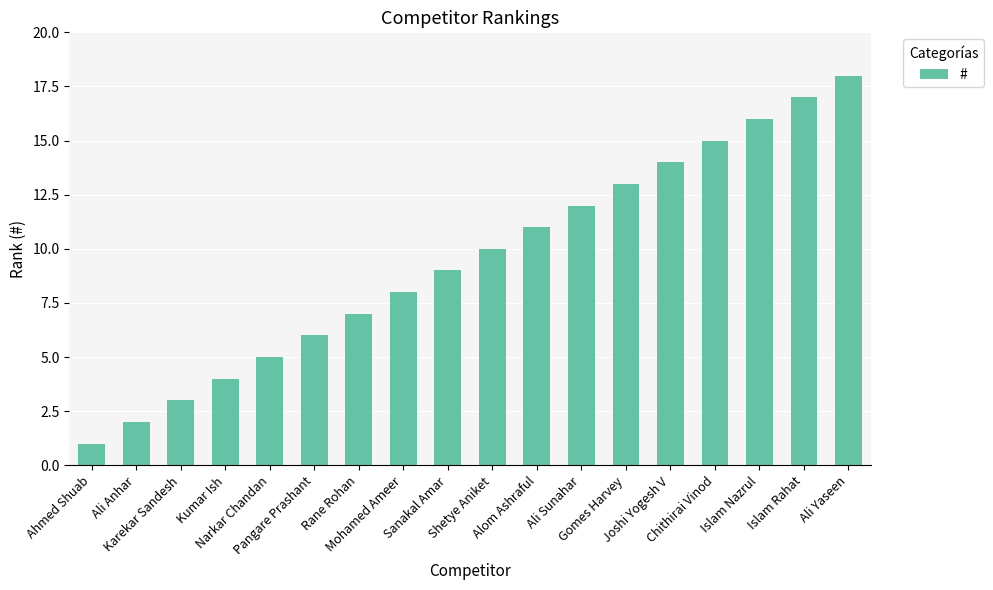

What is the greatest value displayed?

18